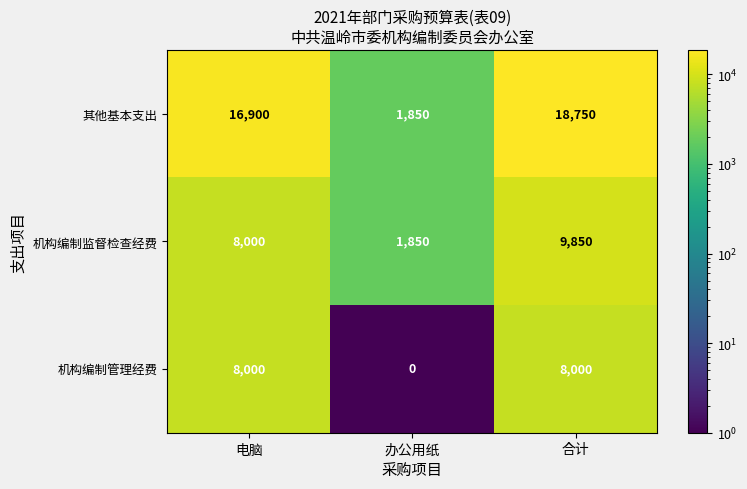

Rank the categories by 机构编制监督检查经费 value from lowest to highest.

办公用纸, 电脑, 合计